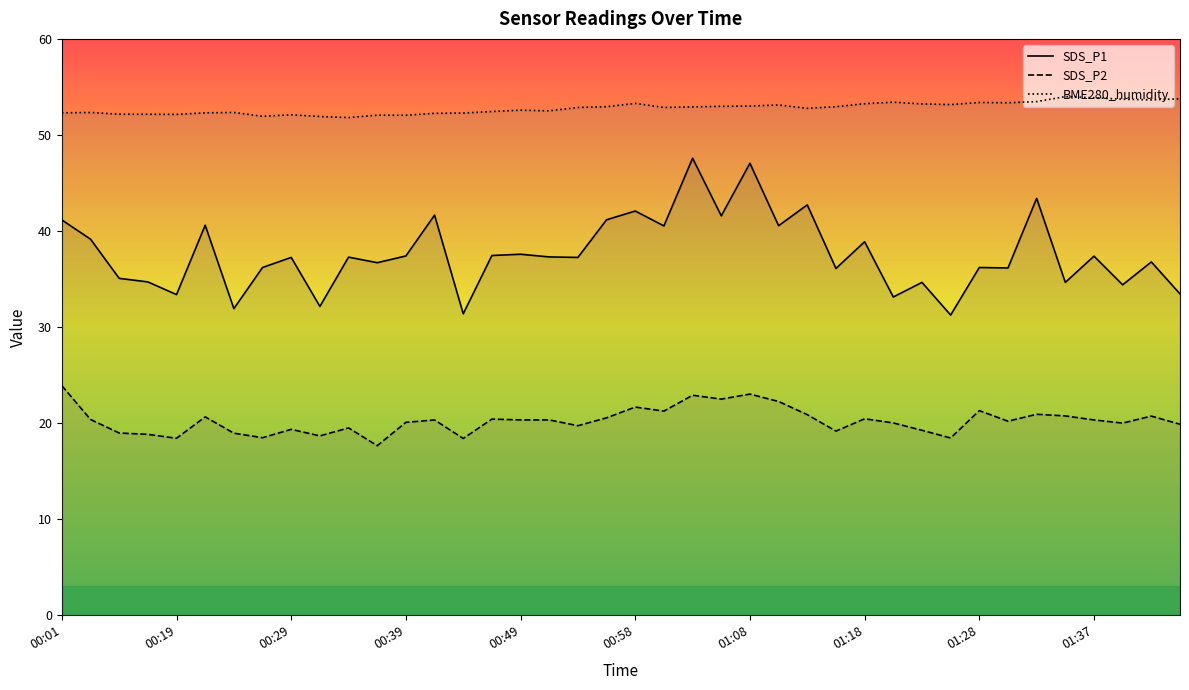

In BME280_humidity, how many points are higher than both neighbors (excluding endpoints)?

10